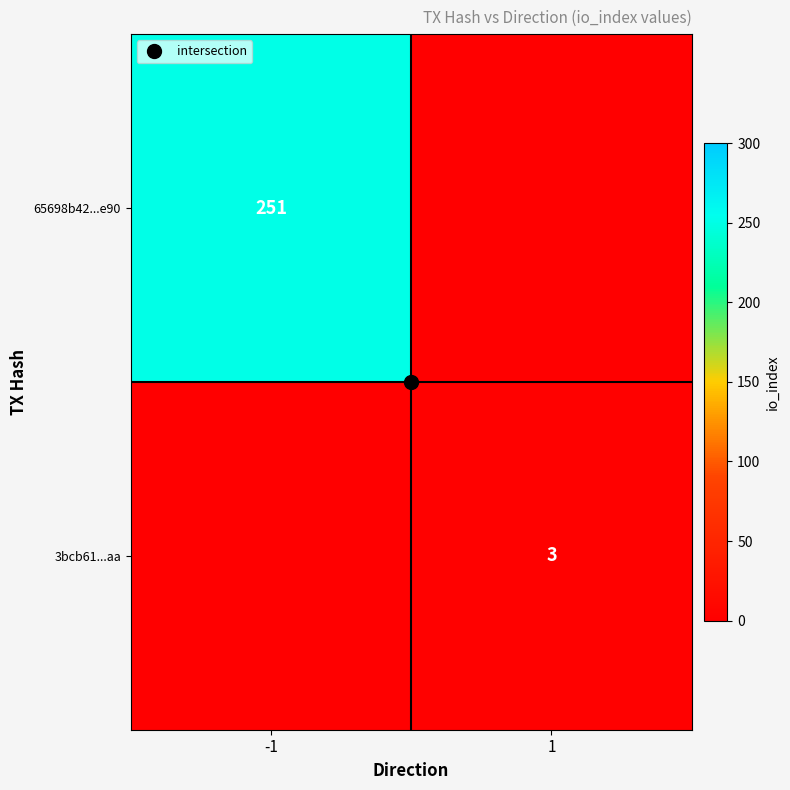

Where is 3bcb61...aa nearest to the value 1?

-1